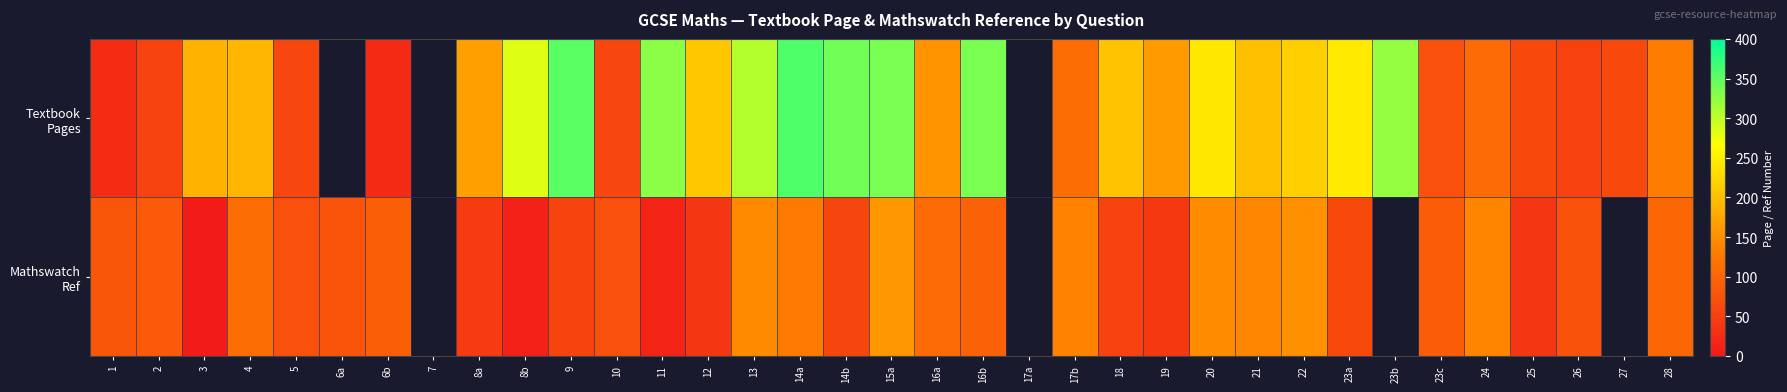

Is the value of Mathswatch Ref at 17b greater than the value of Textbook Pages at 24?

Yes